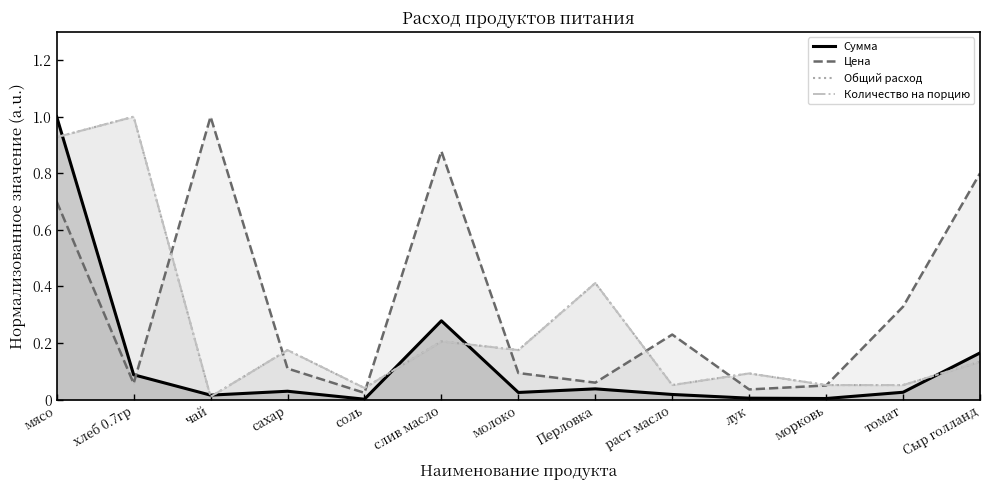

Where do Цена and Сумма first cross each other?

хлеб 0.7гр and чай